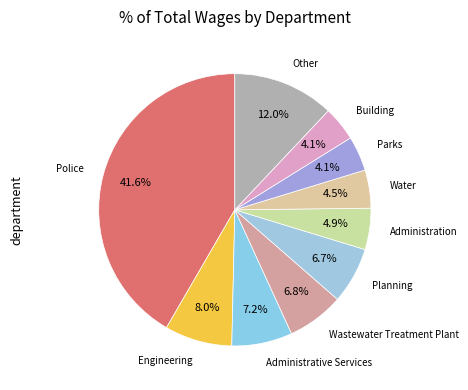

Count the number of slices in the pie.

10